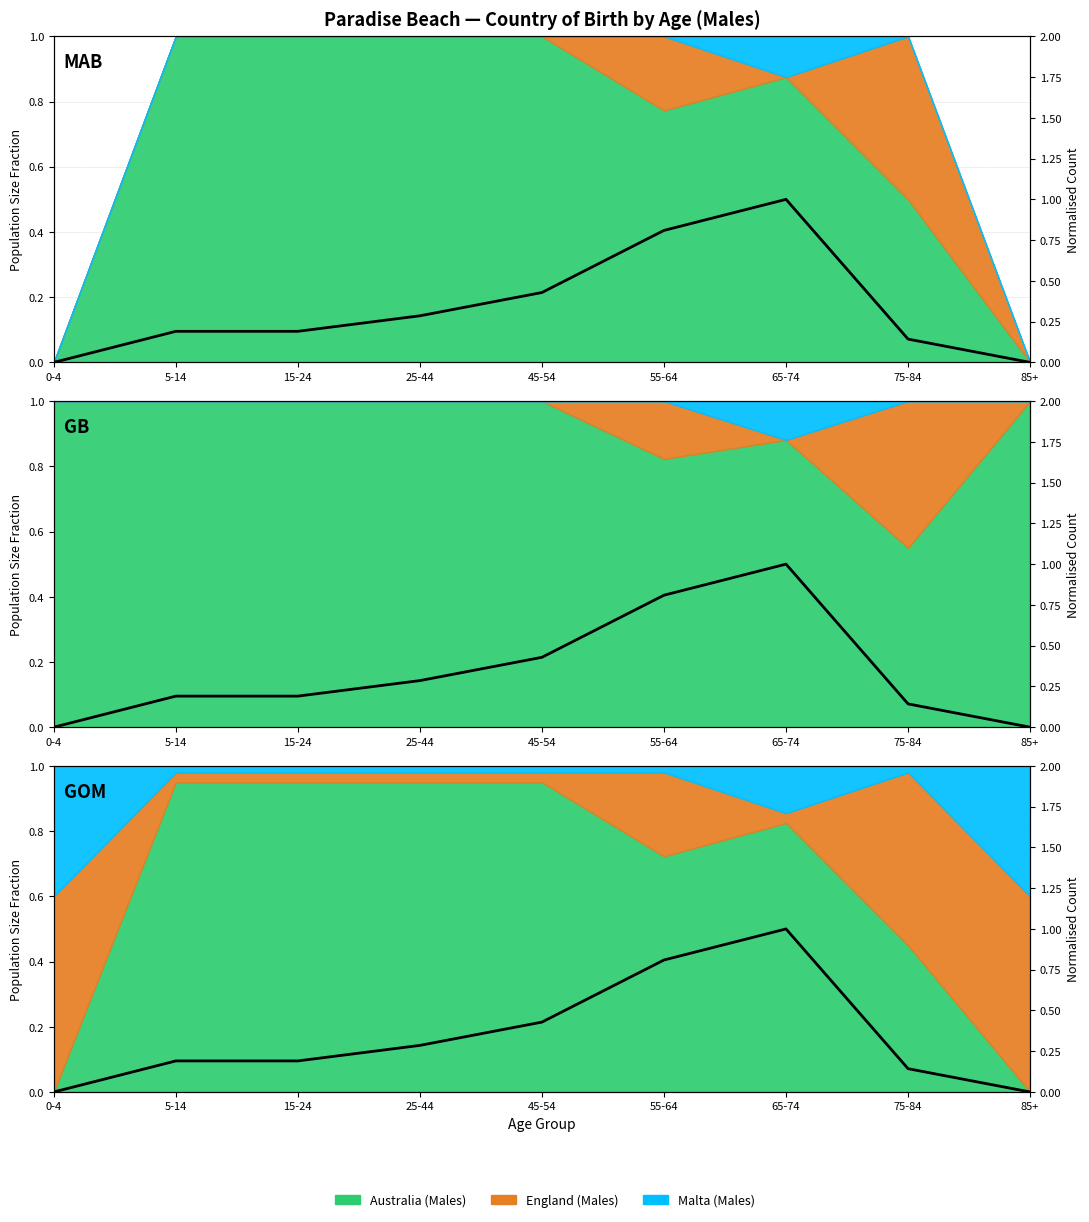

How many data points does each series have?

9